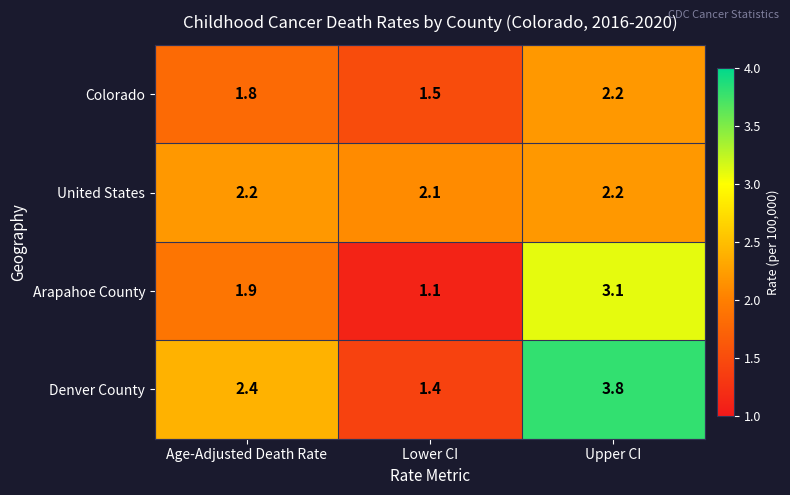

What is the total value across all series at Lower CI?

6.1